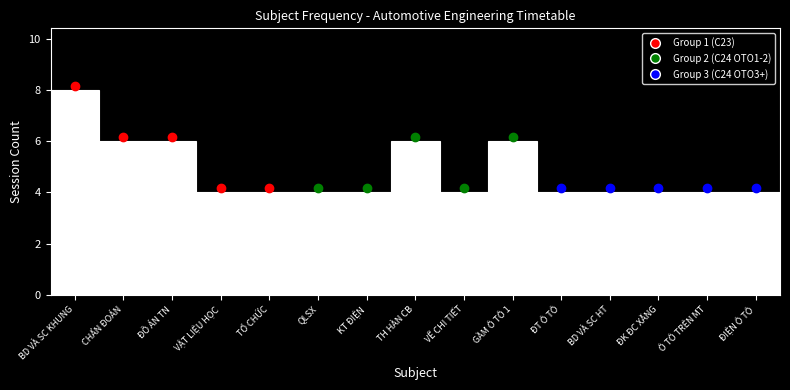

Reading right to left, list all the values displayed in this chart.

4	4	4	4	4	6	4	6	4	4	4	4	6	6	8